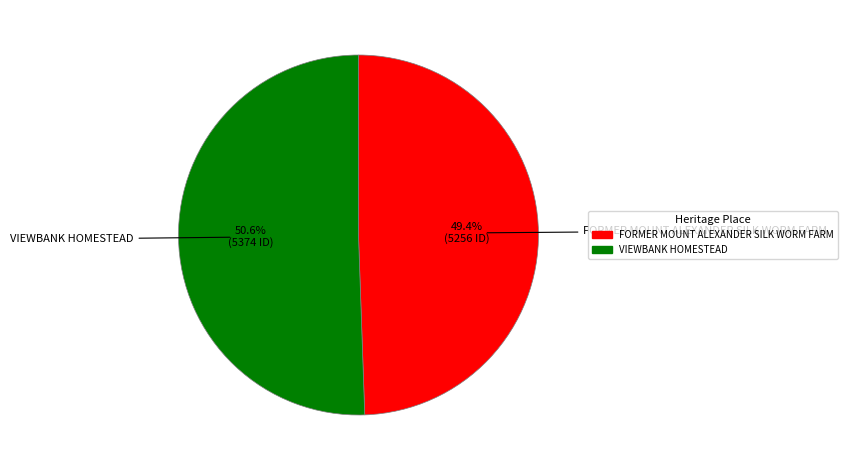

Which category accounts for the majority?

VIEWBANK HOMESTEAD